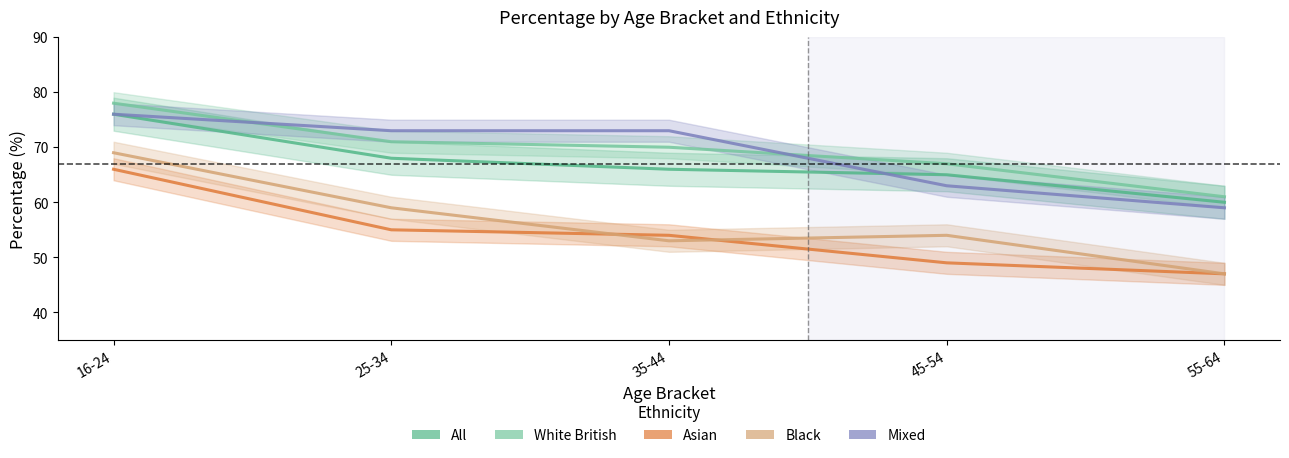

Is the value of Black at 45-54 greater than the value of Mixed at 16-24?

No